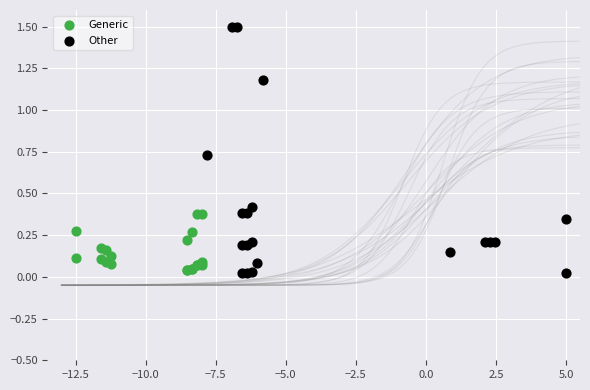

Which series has the largest Y range (max minus min)?

Other